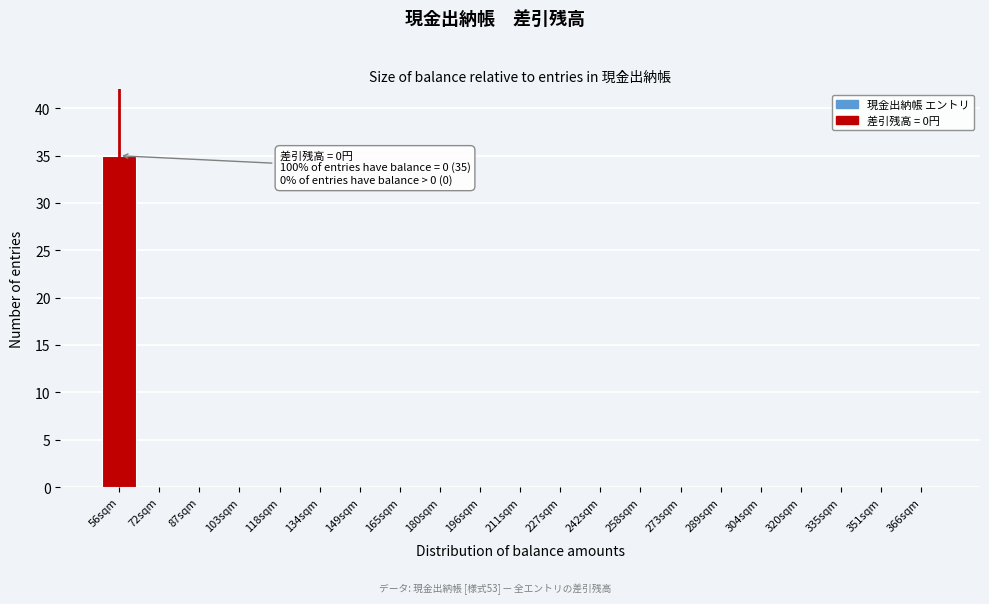

Reading left to right, list all the values displayed in this chart.

56sqm=35	72sqm=0	87sqm=0	103sqm=0	118sqm=0	134sqm=0	149sqm=0	165sqm=0	180sqm=0	196sqm=0	211sqm=0	227sqm=0	242sqm=0	258sqm=0	273sqm=0	289sqm=0	304sqm=0	320sqm=0	335sqm=0	351sqm=0	366sqm=0